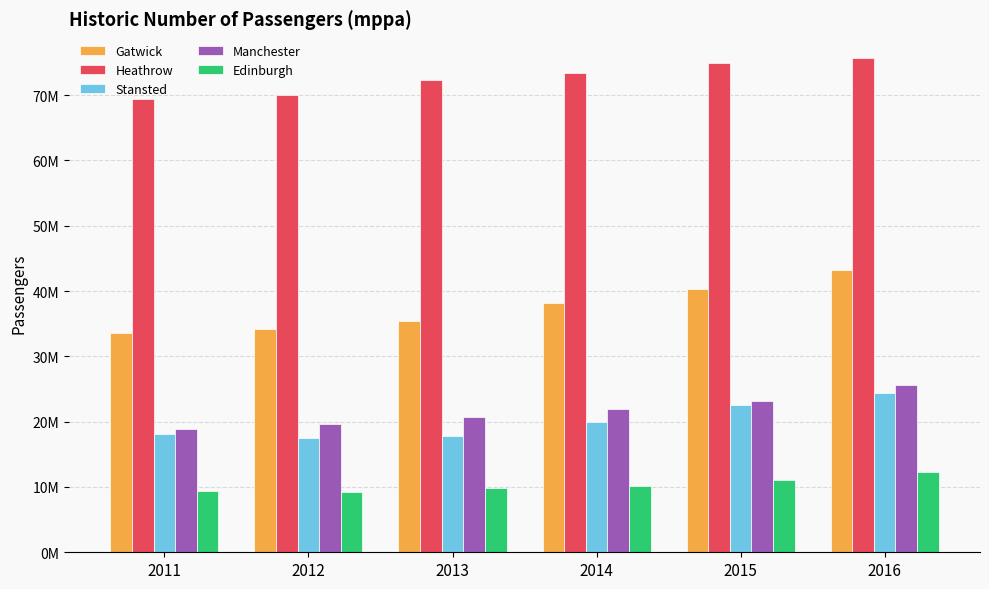

Which series changed the most between 2011 and 2015?

Gatwick